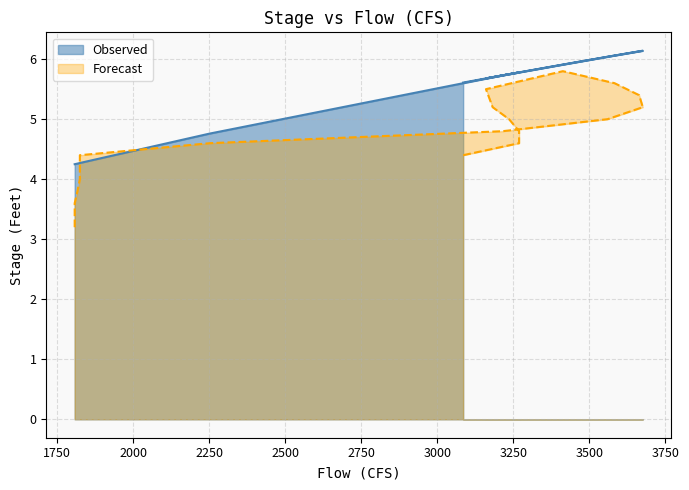

What is the value of the Observed point at the 11th from the left?

6.1